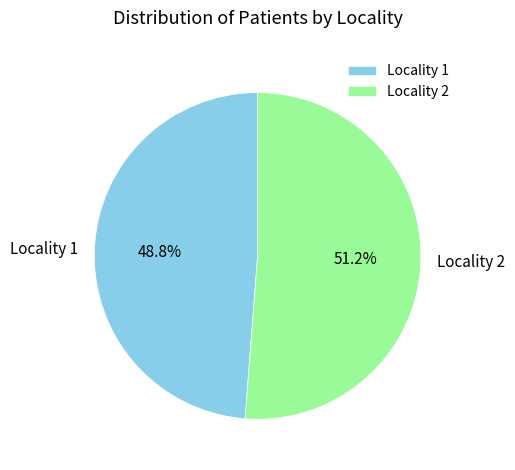

To the nearest percent, what is the average slice percentage?

50%